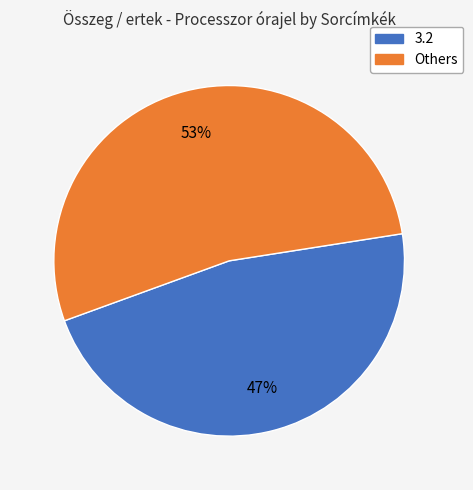

To the nearest percent, what is the difference between the largest and smallest slice percentages?

6%